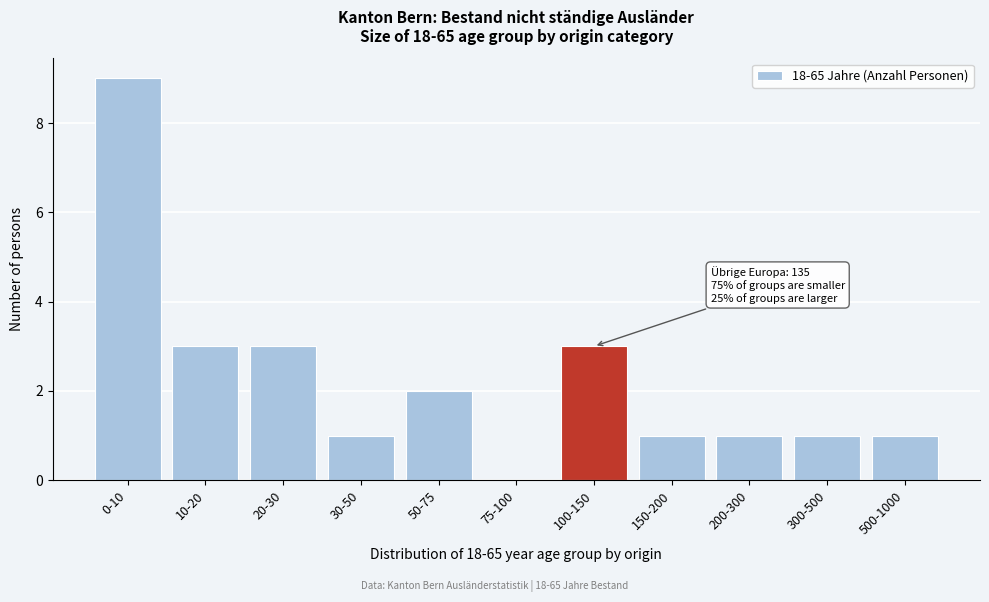

Reading left to right, extract all data points from this chart.

0-10=9	10-20=3	20-30=3	30-50=1	50-75=2	75-100=0	100-150=3	150-200=1	200-300=1	300-500=1	500-1000=1